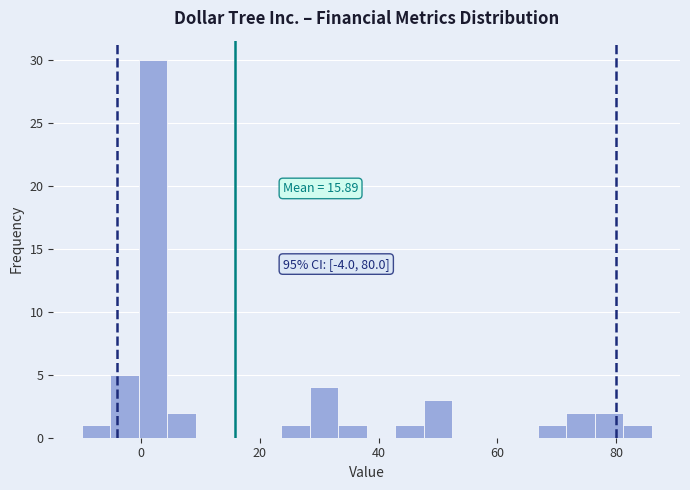

Around what value on the x-axis is the tallest bar? Give the approximate position of its centre, as read against the axis.

2